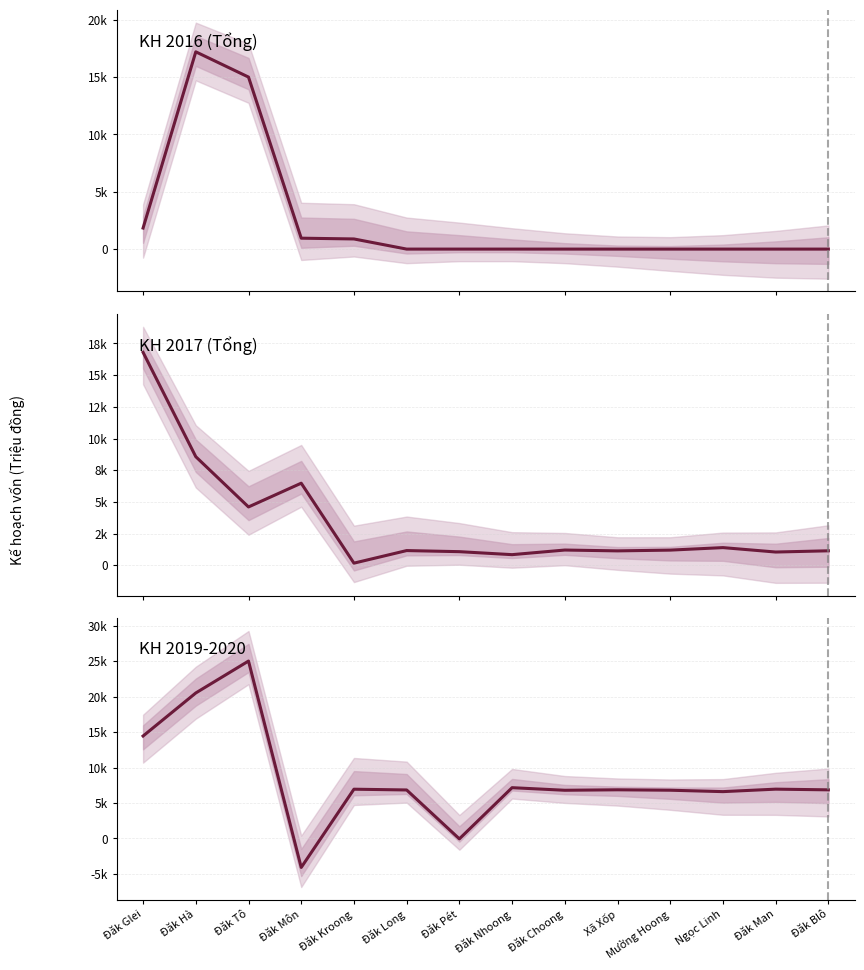

Reading left to right, transcribe all the data shown in this chart.

KH 2016 (Tổng): 1836.4	17208.7	15005.9	951.8	884.6	0.0	0.0	0.0	0.0	0.0	0.0	0.0	0.0	0.0
KH 2017 (Tổng): 16800.0	8566.0	4600.0	6475.0	165.0	1157.0	1071.0	835.0	1199.0	1133.0	1193.0	1391.0	1042.0	1139.0
KH 2019-2020: 14440.3	20509.2	25008.1	-4087.1	6942.7	6835.3	-57.6	7157.3	6793.3	6859.3	6799.3	6601.3	6950.3	6853.3